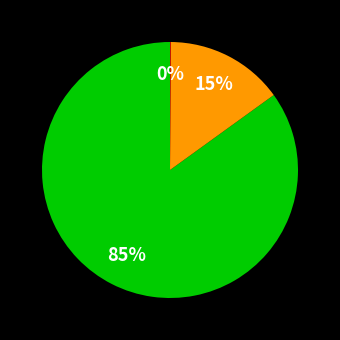

To the nearest percent, what is the difference between the largest and smallest slice percentages?

85%